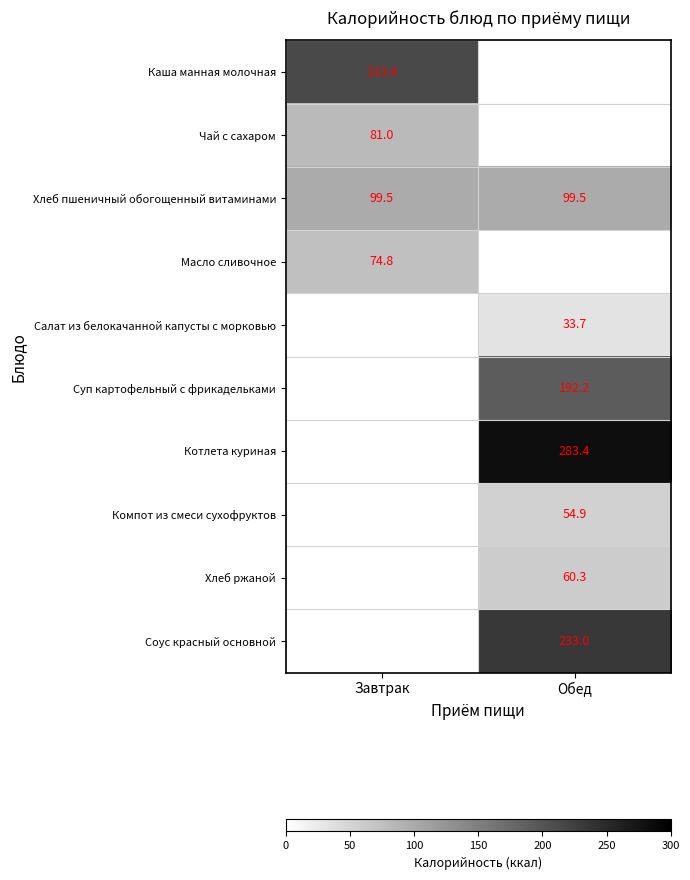

Which label corresponds to the smallest value in the chart?

Обед